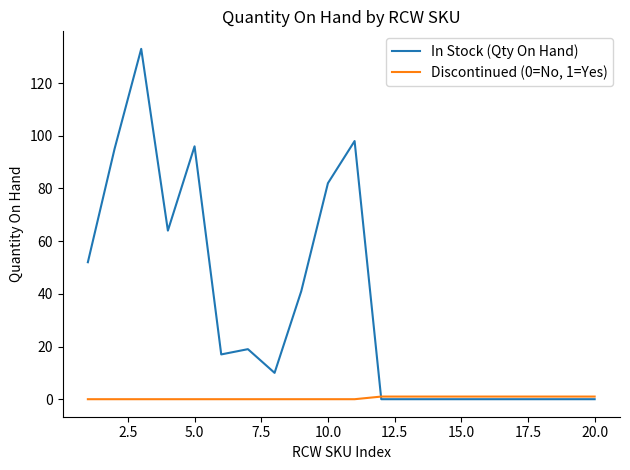

Reading left to right, what are all the values shown in this chart?

In Stock (Qty On Hand): 52	95	133	64	96	17	19	10	41	82	98	0	0	0	0	0	0	0	0	0
Discontinued (0=No, 1=Yes): 0	0	0	0	0	0	0	0	0	0	0	1	1	1	1	1	1	1	1	1